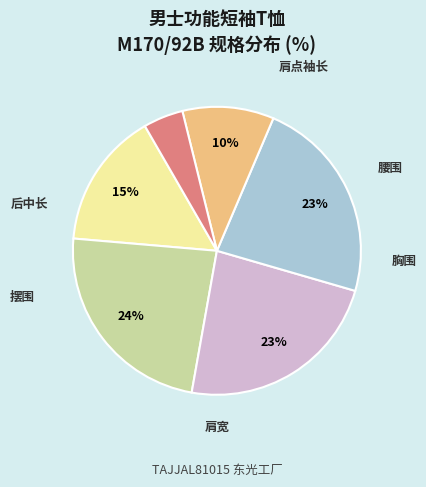

To the nearest percent, what percentage of the pie is 胸围?

24%